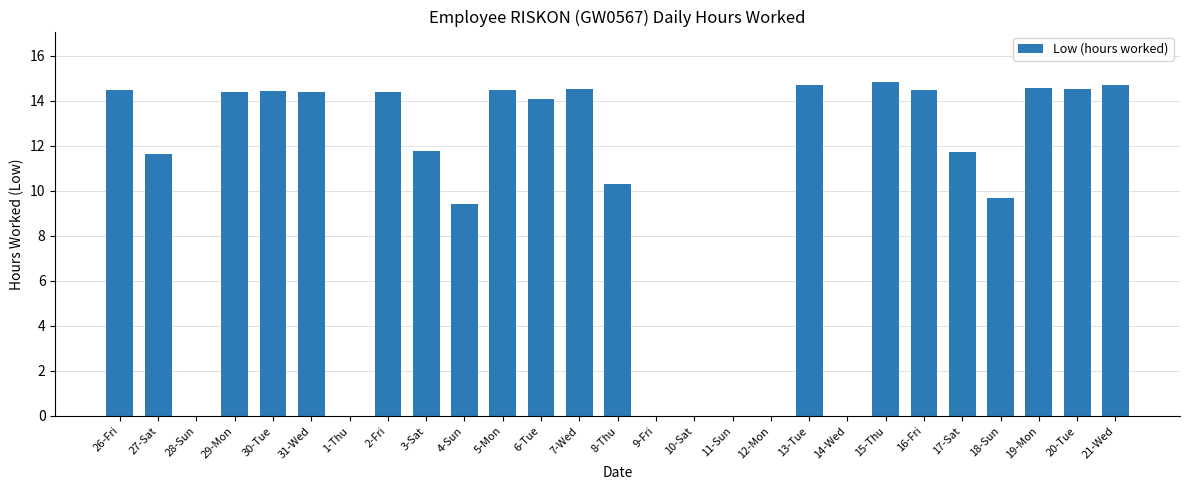

What is the sum of the values at 18-Sun and 21-Wed?

24.4